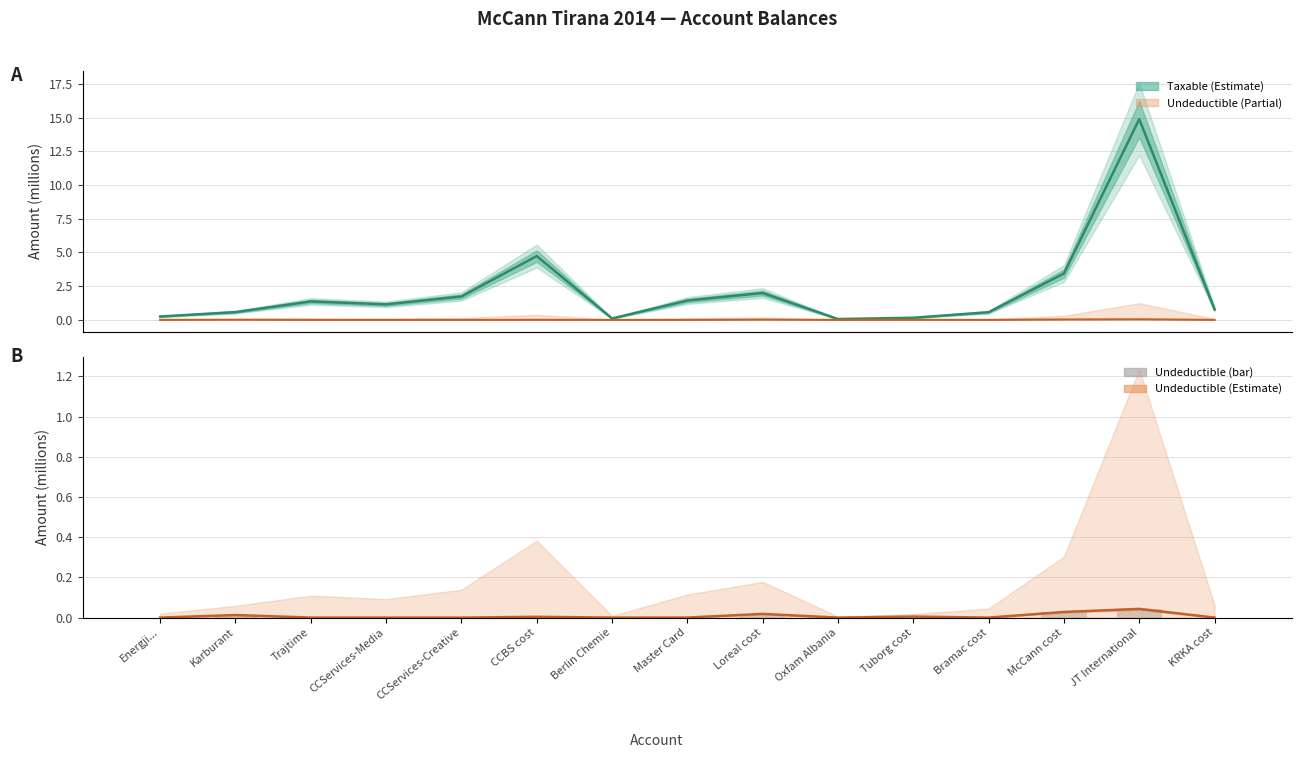

True or false: Undeductible (bar) has a value of 0.0 at CCServices-Media.

True